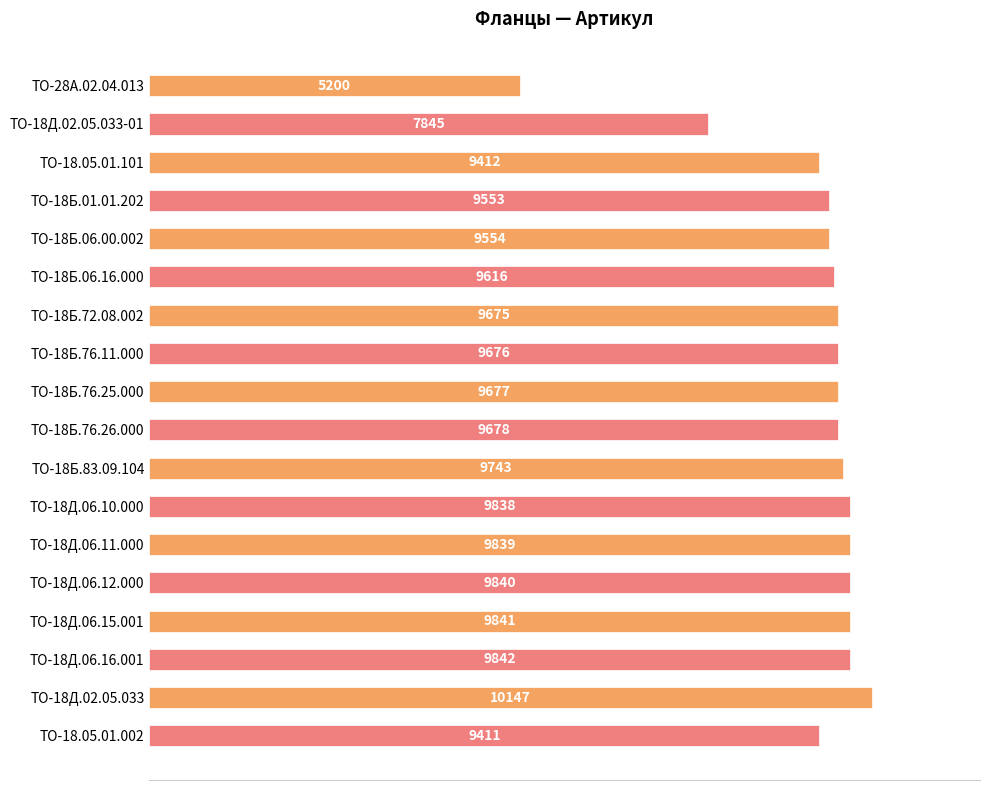

Count the number of values greater than 95.

11